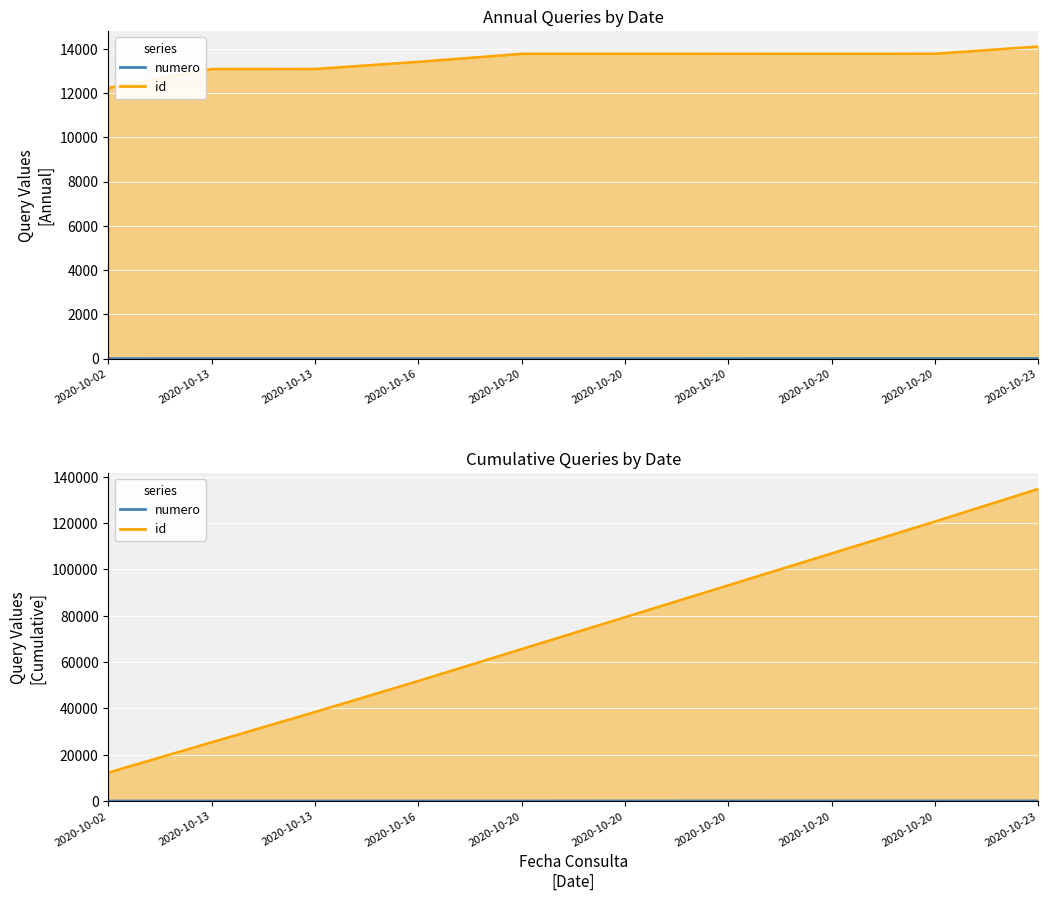

Between 2020-10-20 and 2020-10-20, which is larger?

2020-10-20